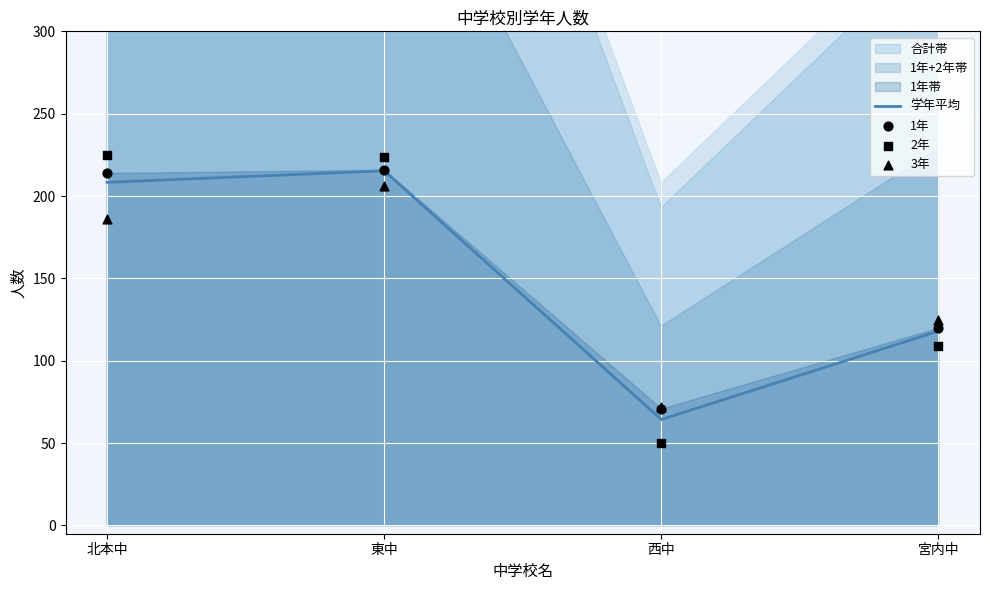

Which series contains the lowest Y value?

2年